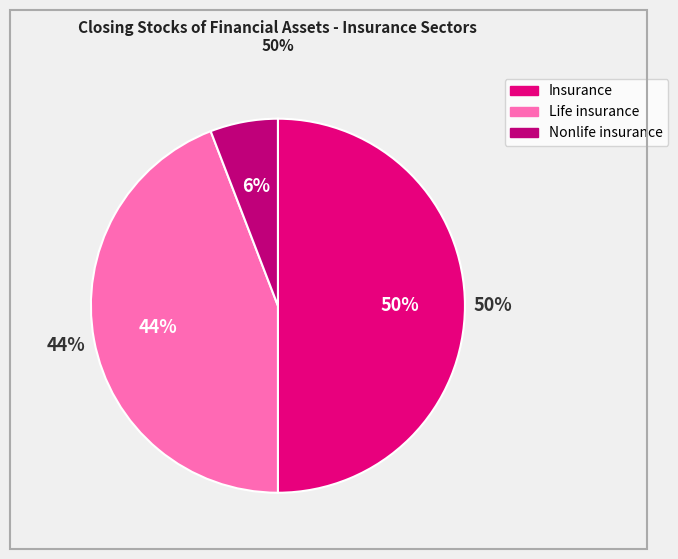

Which category accounts for the majority?

Insurance